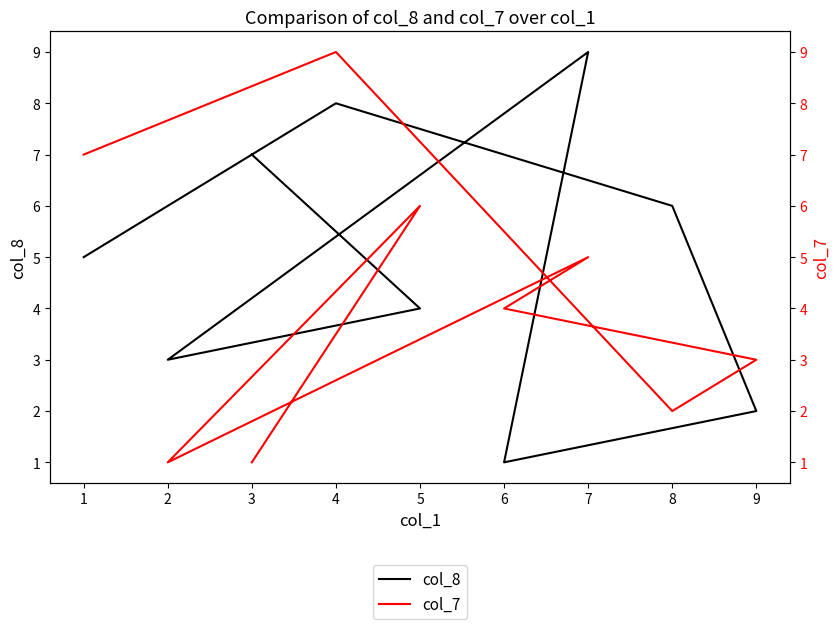

List the series in order of their peak value, lowest first.

col_8, col_7